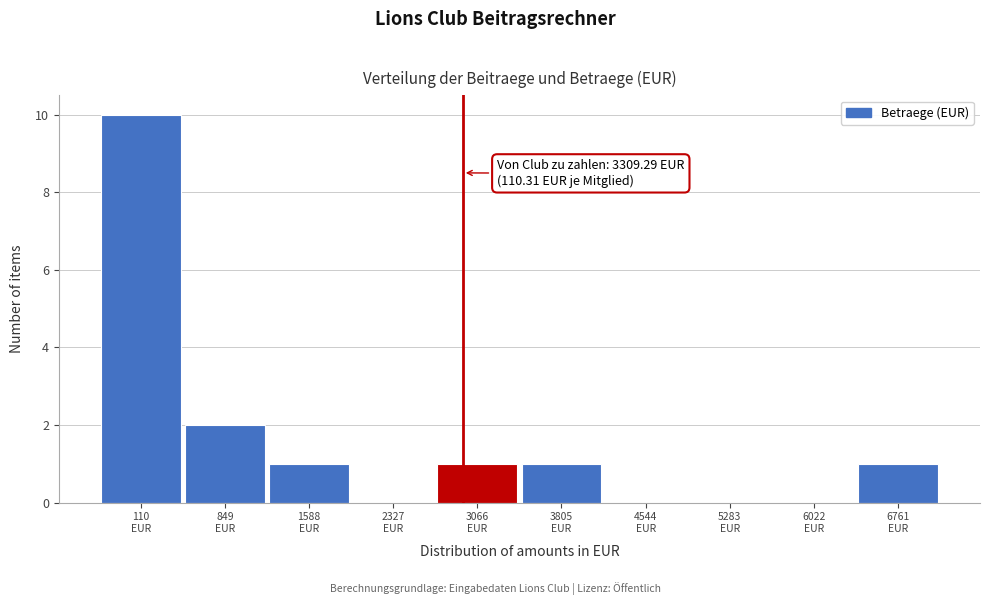

What is the maximum value shown in the chart?

10